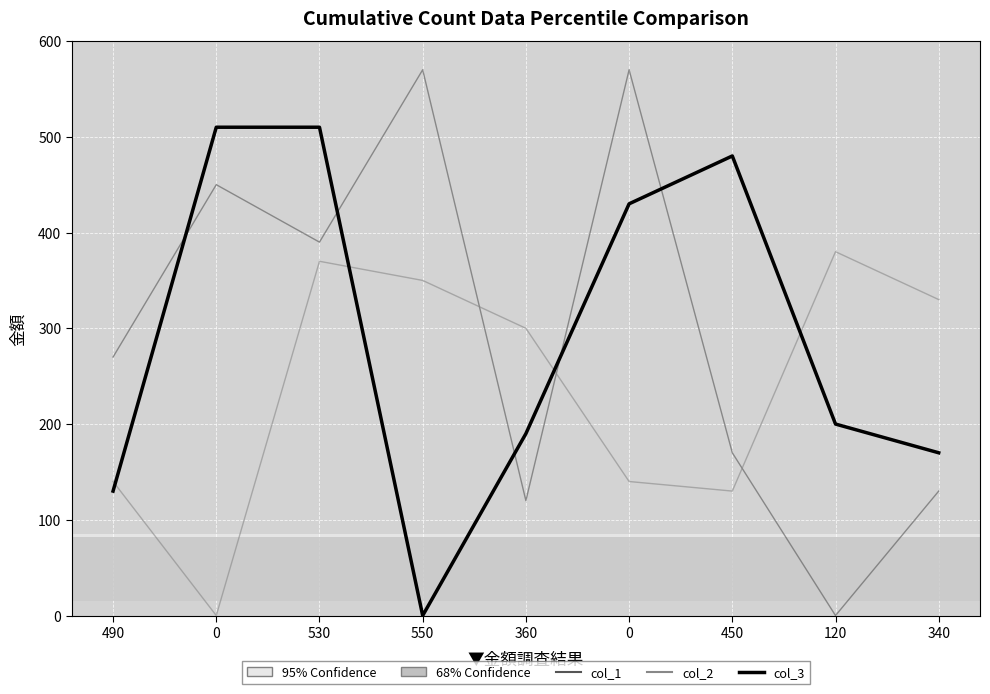

Which series has the widest spread of values?

col_1